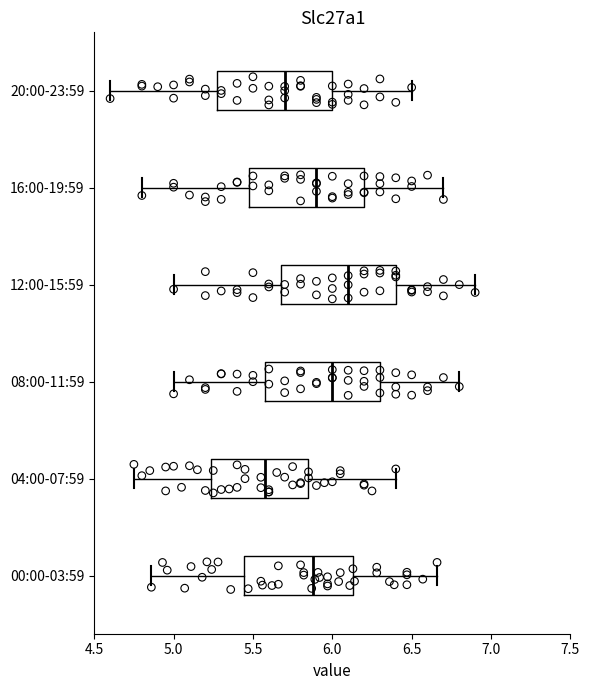

Which box's median line is the furthest to the left?

04:00-07:59